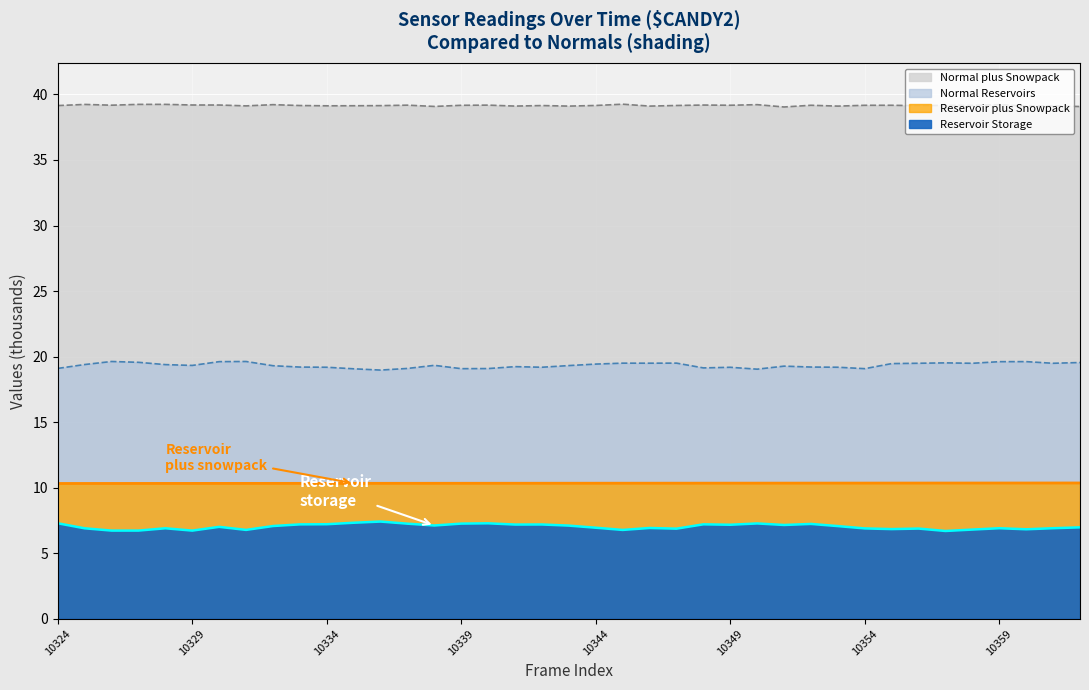

What are all the series names shown in the legend?

reservoir_storage, reservoir_plus_snowpack, normal_reservoirs, normal_plus_snowpack